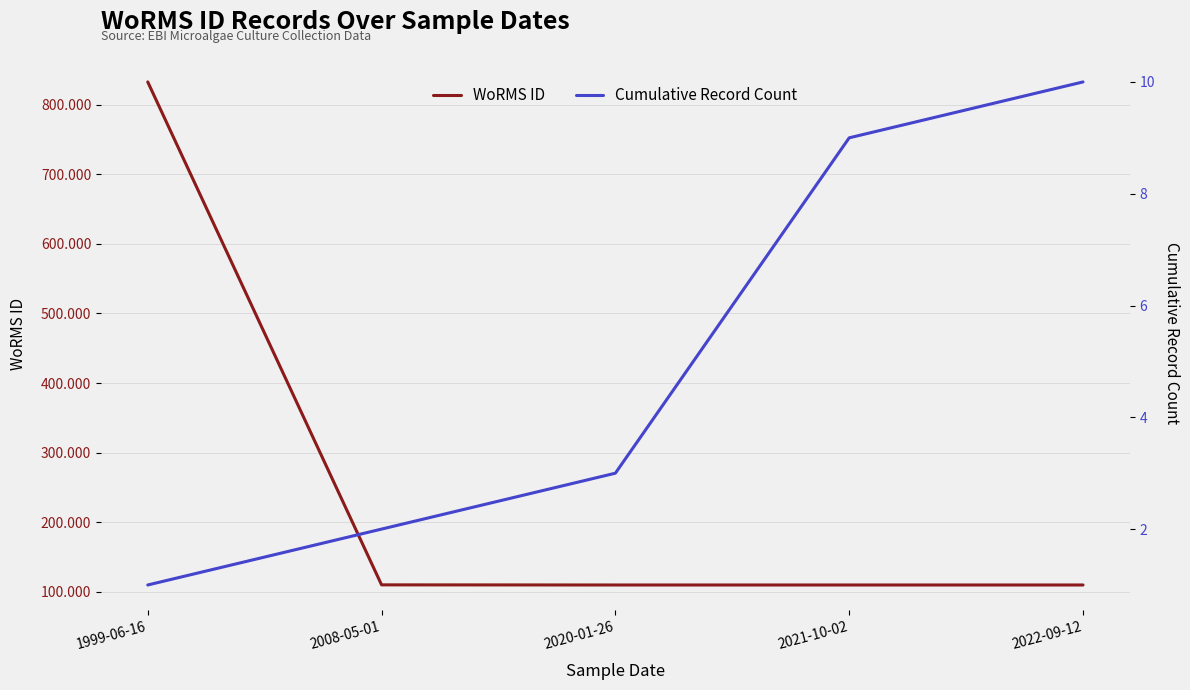

What are all the series names shown in the legend?

WoRMS ID, Cumulative Record Count